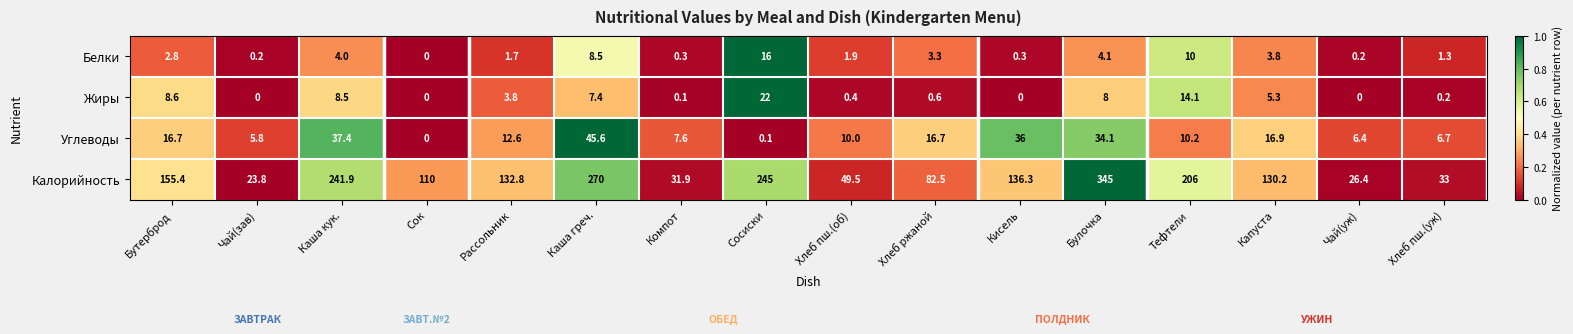

Is it true that Белки equals 0.2 at Чай(зав)?

True